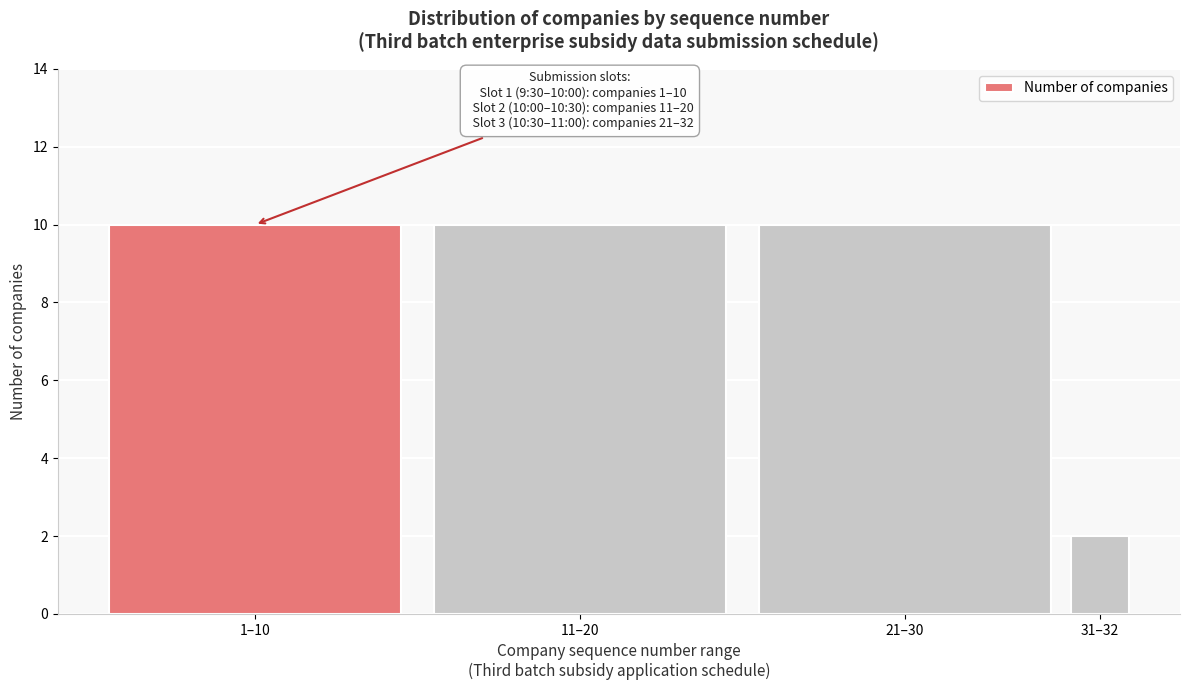

Reading left to right, what are all the values shown in this chart?

1–10=10	11–20=10	21–30=10	31–32=2